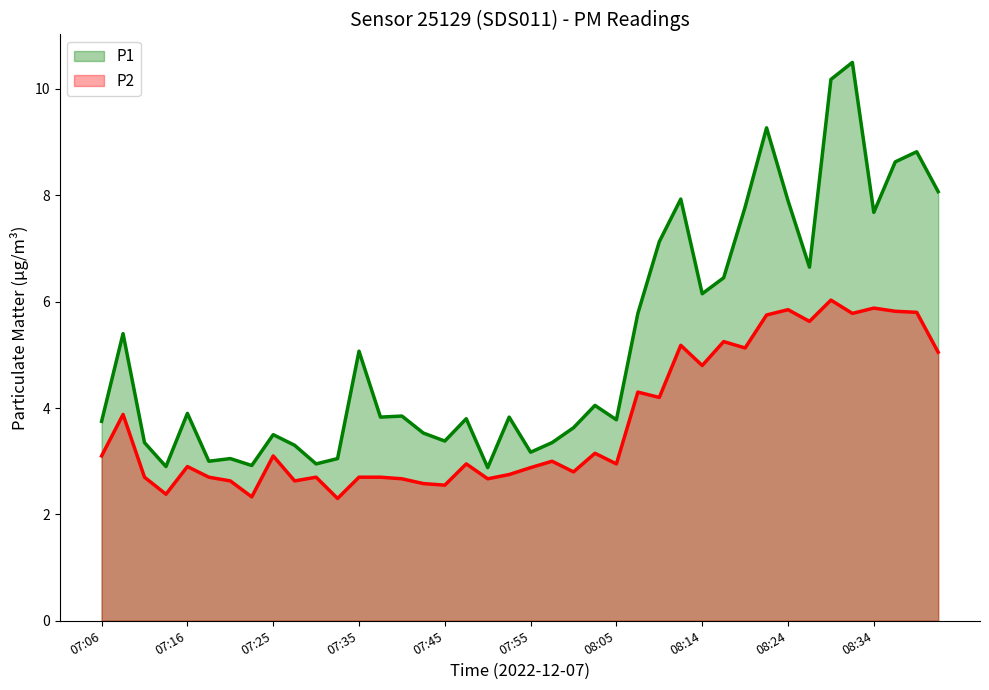

Which series has the widest spread of values?

P1